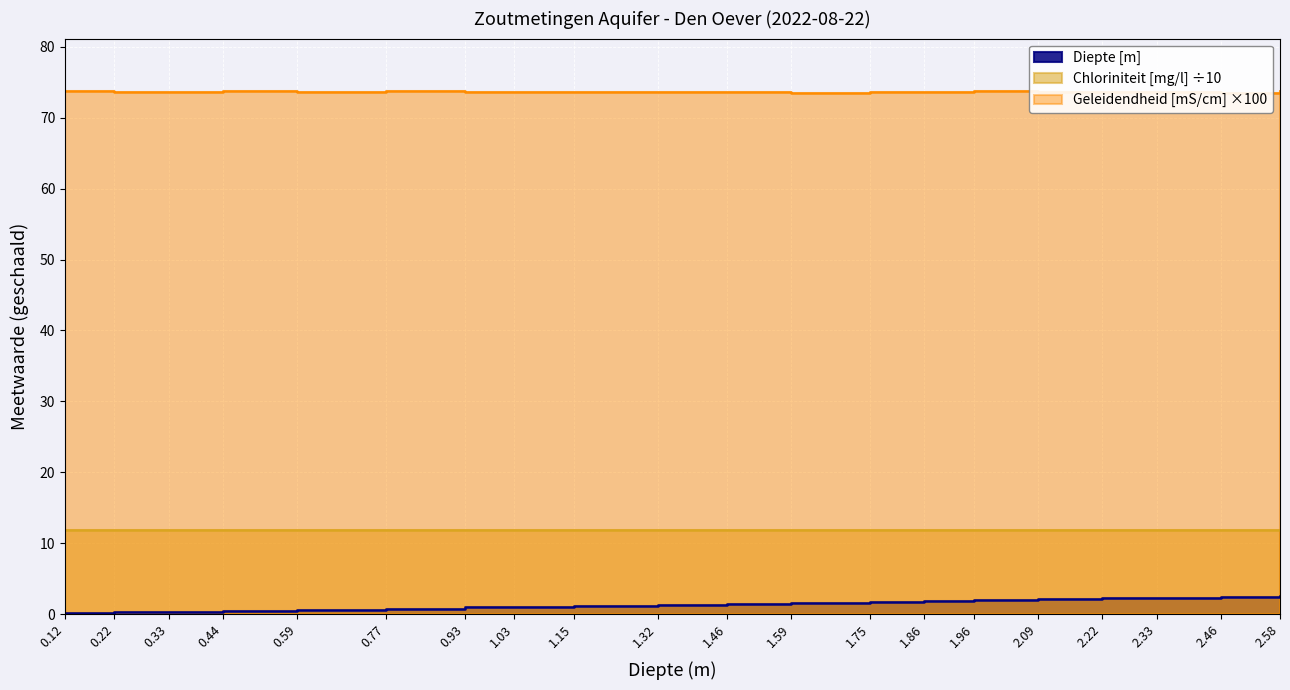

Does the chart display data point markers on the line(s)?

No